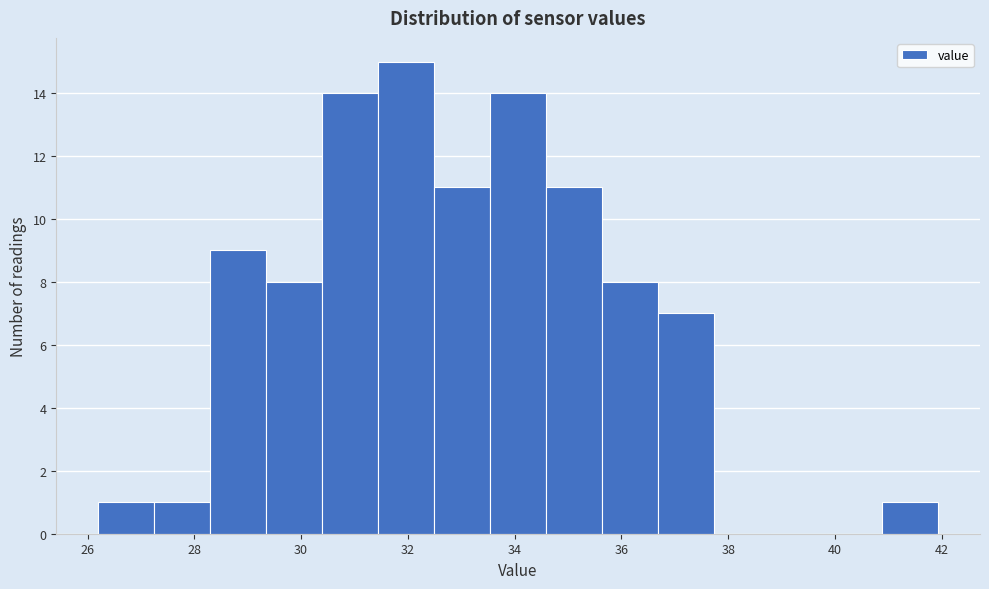

Reading left to right, list every bar in this chart as the range it spans on the x-axis followed by its height. Neither the bar edges nor the heights are printed on the chart, so give them approximately, as read against the axes.

26.2 to 27.2: 1
27.2 to 28.2: 1
28.2 to 29.4: 9
29.4 to 30.4: 8
30.4 to 31.4: 14
31.4 to 32.4: 15
32.4 to 33.6: 11
33.6 to 34.6: 14
34.6 to 35.6: 11
35.6 to 36.6: 8
36.6 to 37.8: 7
37.8 to 38.8: 0
38.8 to 39.8: 0
39.8 to 40.8: 0
40.8 to 42.0: 1